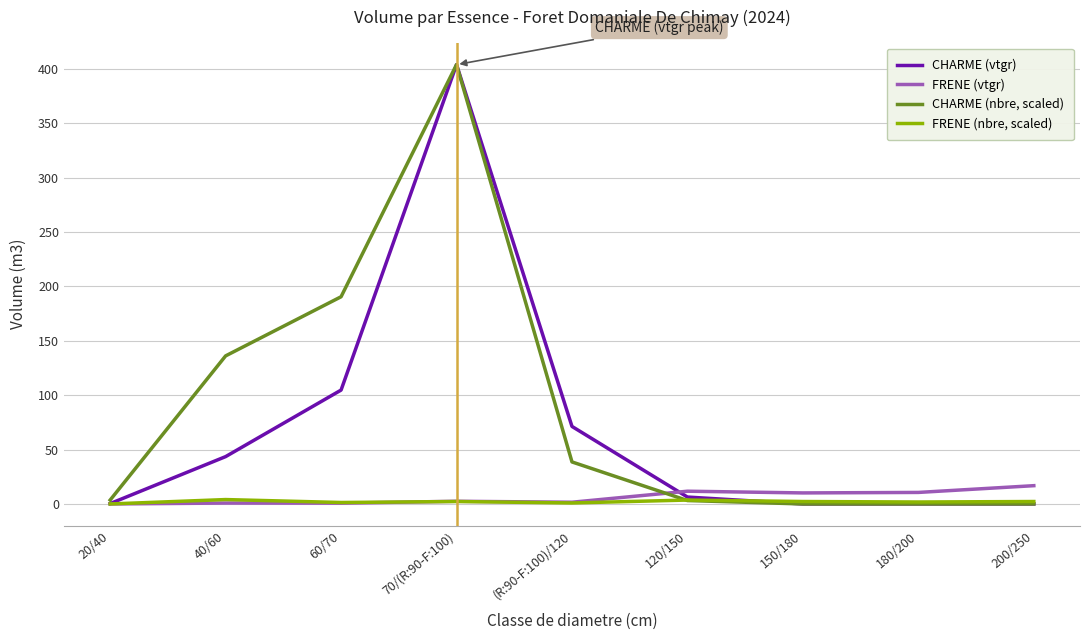

How many lines are shown in the chart?

4